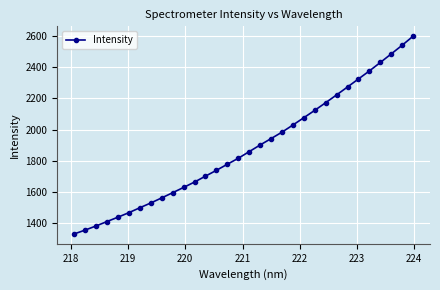

True or false: there are more than 2 points higher than both neighbors.

False